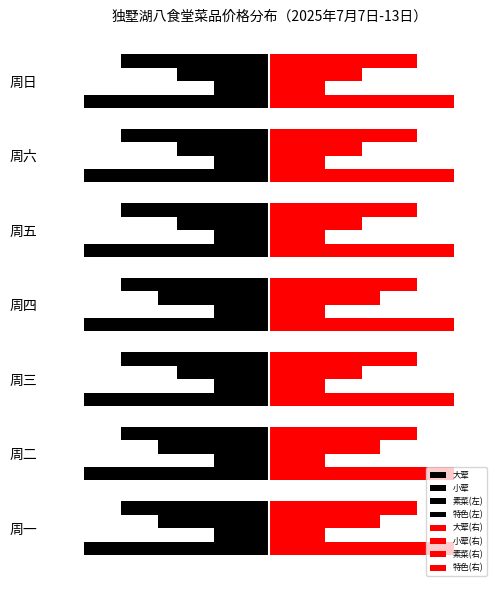

Which series has the widest spread of values?

素菜